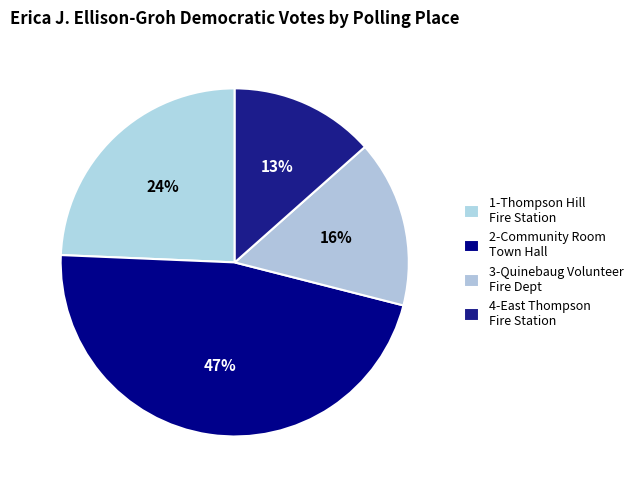

To the nearest percent, what is the average slice percentage?

25%